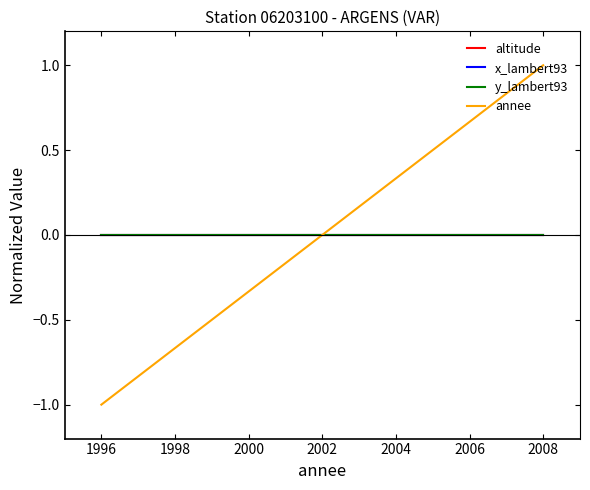

Does the chart have visible grid lines?

No